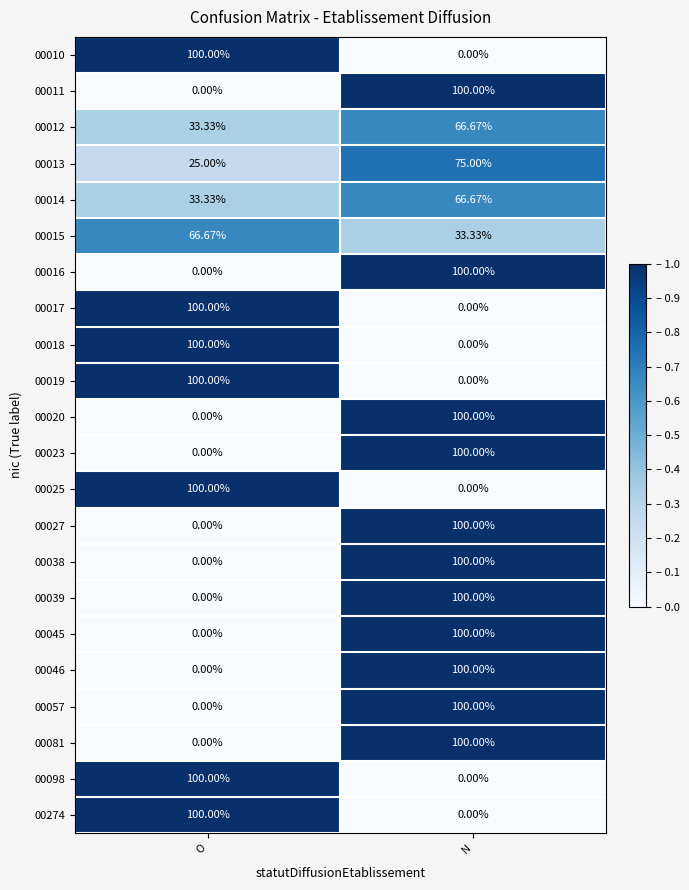

At which category is the sum across all series the highest?

N